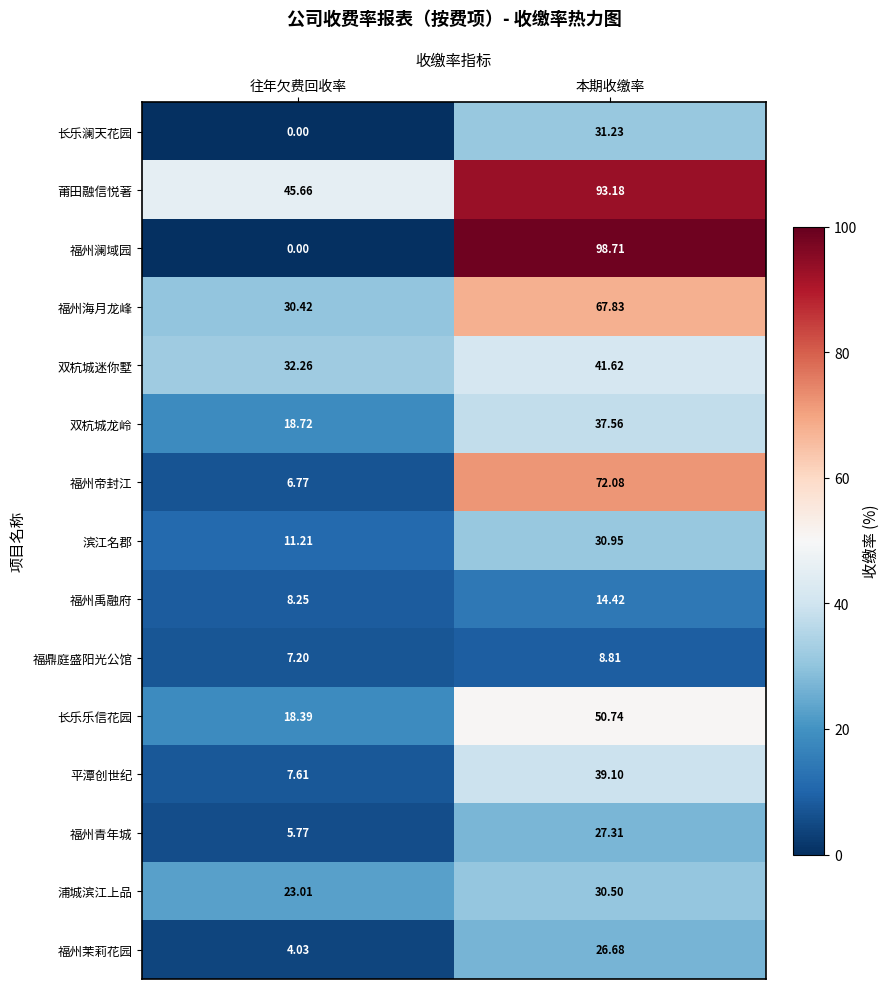

Which category has the lowest value in the 福州海月龙峰 series?

往年欠费回收率